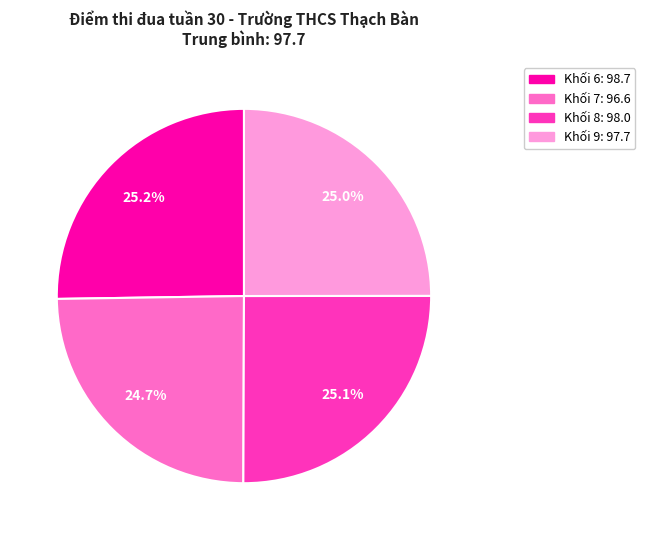

Is there any slice that represents more than half of the pie?

No